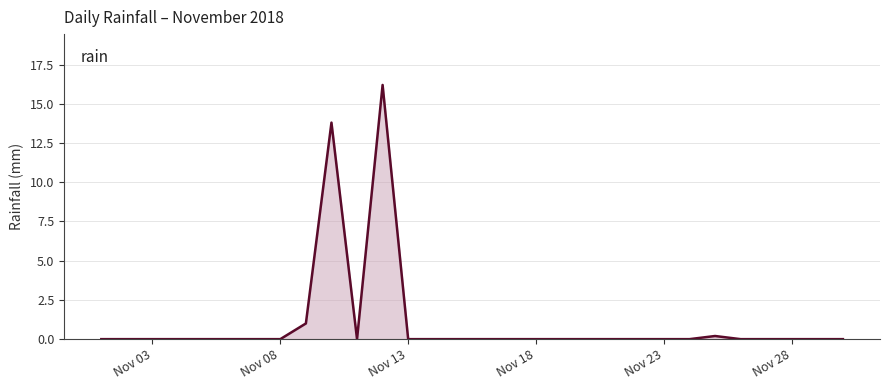

What is the difference between the maximum and minimum values?

16.2